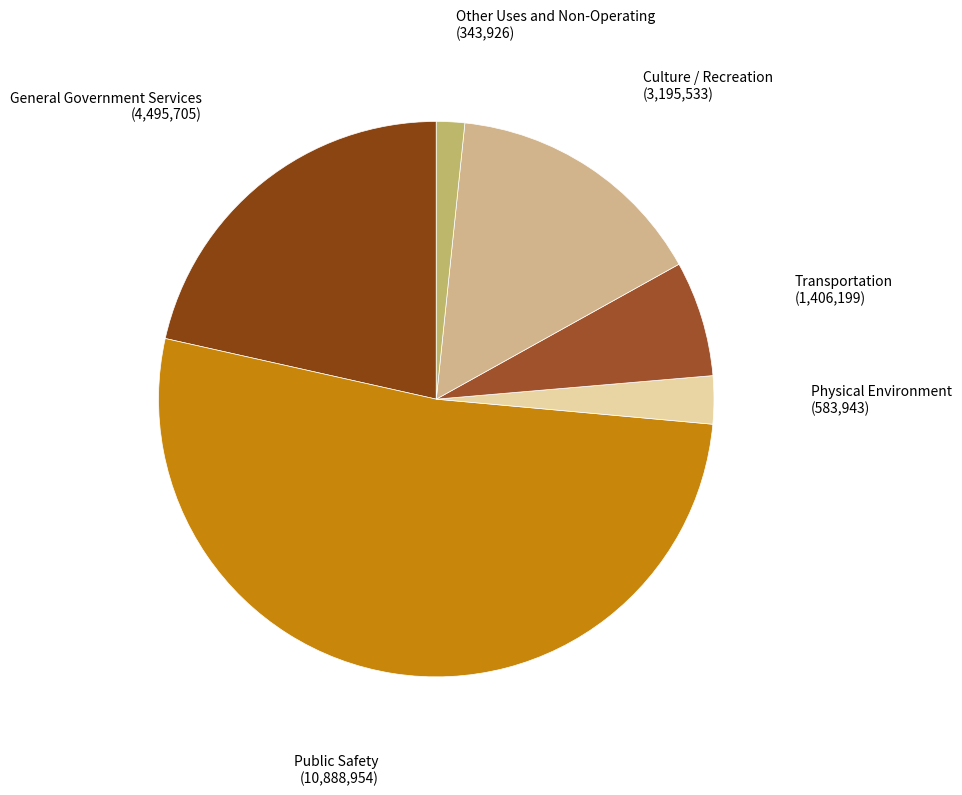

Which slice represents more than half of the pie?

Public Safety